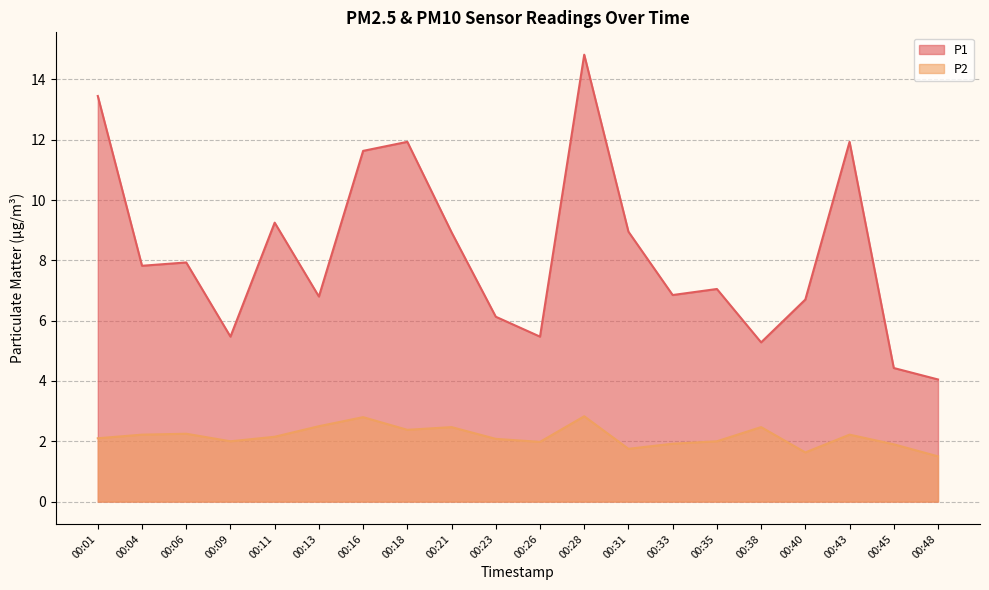

True or false: P2 and P1 intersect in this chart.

False